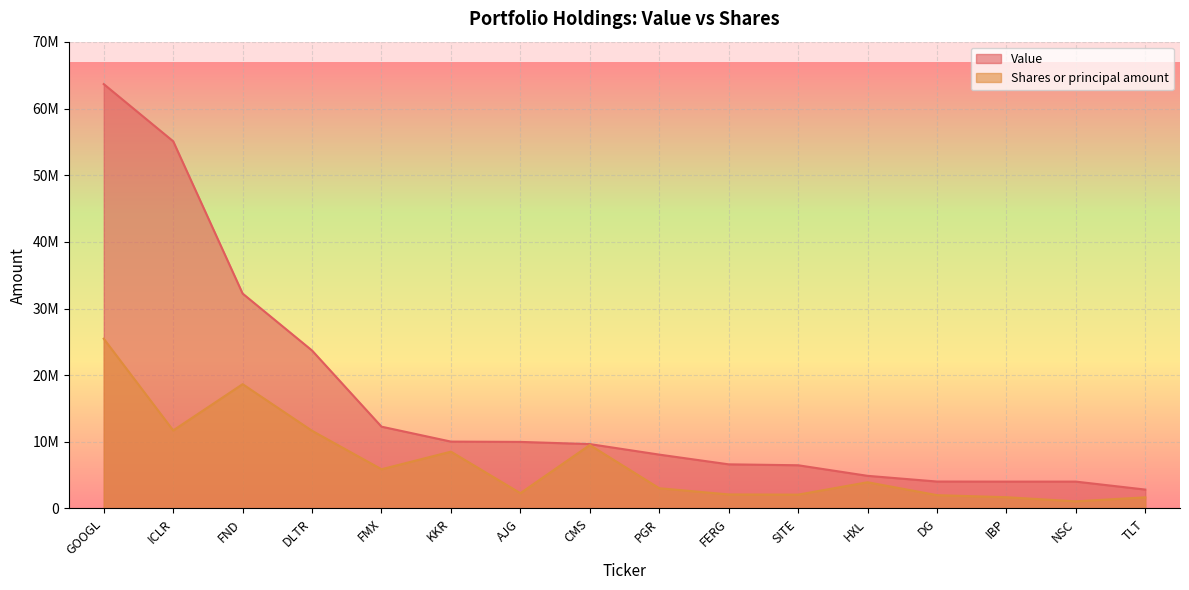

At which label is Value closest to 33257704?

FND